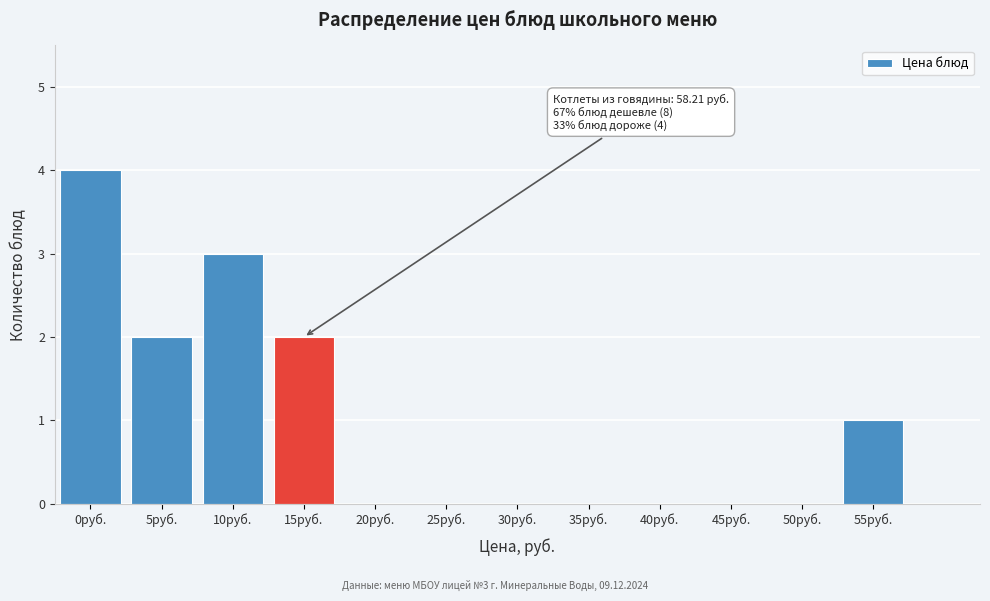

Reading left to right, list all the values displayed in this chart.

0руб.=4	5руб.=2	10руб.=3	15руб.=2	20руб.=0	25руб.=0	30руб.=0	35руб.=0	40руб.=0	45руб.=0	50руб.=0	55руб.=1